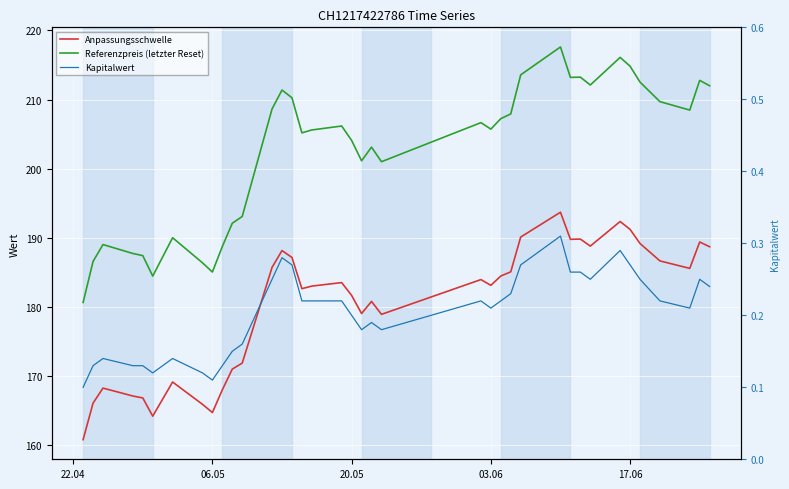

True or false: Anpassungsschwelle and Referenzpreis (letzter Reset) intersect in this chart.

False